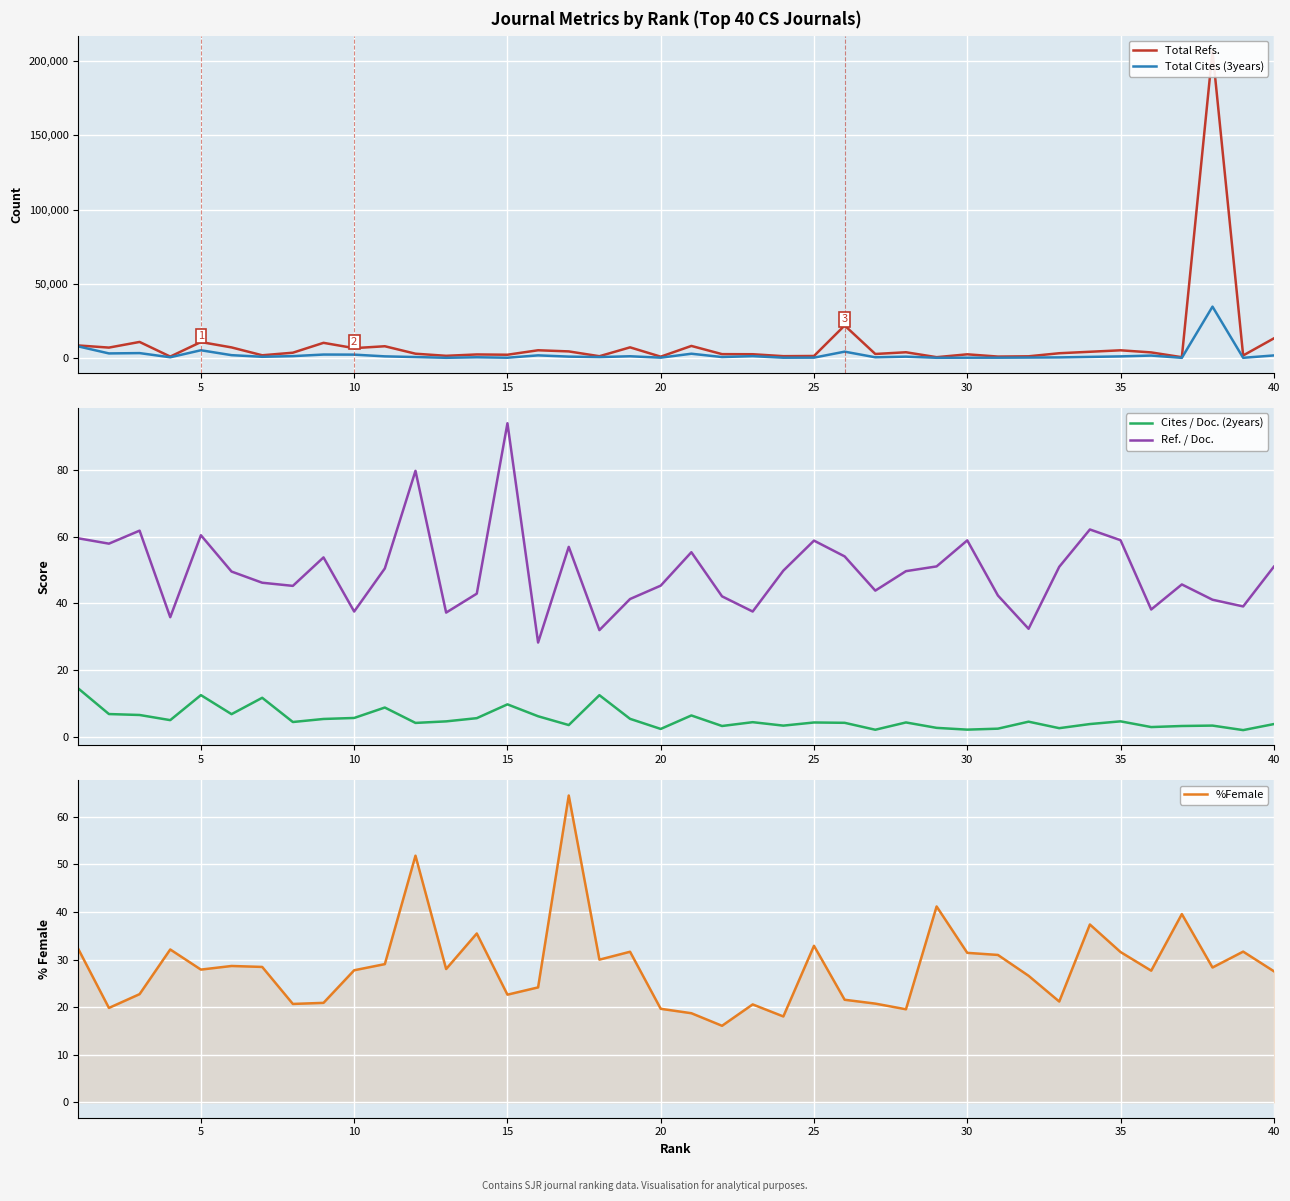

True or false: %Female and Cites / Doc. (2years) intersect in this chart.

False